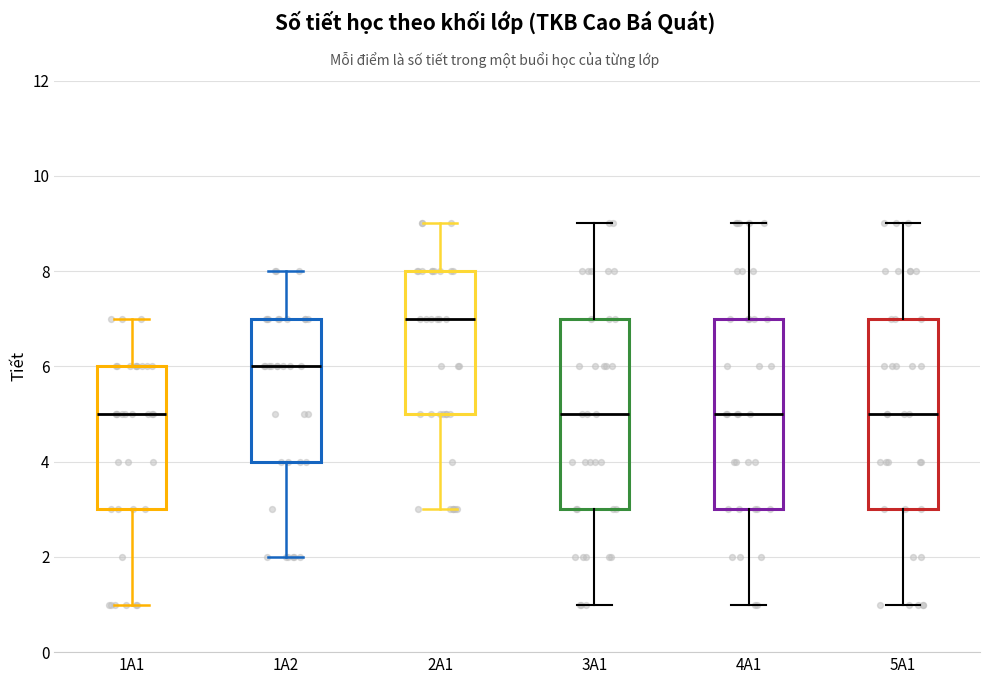

Reading left to right, read every box against the y-axis: the position of its median line, the range the box covers, and the ends of its whiskers. The values are not printed on the chart, so give them approximately, as read against the axis.

1A1: median 5, box 3 to 6, whiskers 1 to 7
1A2: median 6, box 4 to 7, whiskers 2 to 8
2A1: median 7, box 5 to 8, whiskers 3 to 9
3A1: median 5, box 3 to 7, whiskers 1 to 9
4A1: median 5, box 3 to 7, whiskers 1 to 9
5A1: median 5, box 3 to 7, whiskers 1 to 9